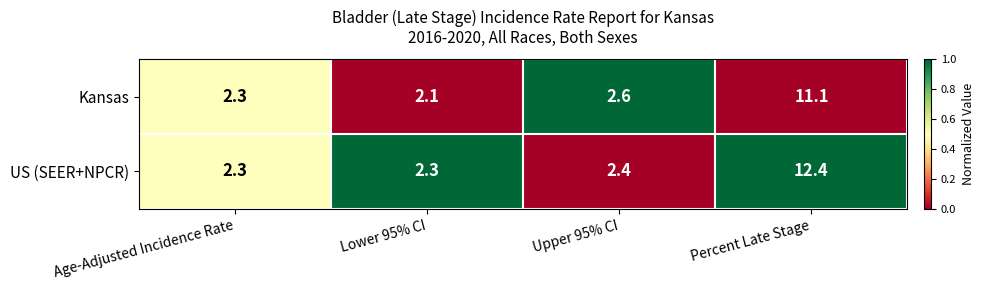

Reading left to right, what are all the values shown in this chart?

Kansas: Age-Adjusted Incidence Rate=2.3	Lower 95% CI=2.1	Upper 95% CI=2.6	Percent Late Stage=11.1
US (SEER+NPCR): Age-Adjusted Incidence Rate=2.3	Lower 95% CI=2.3	Upper 95% CI=2.4	Percent Late Stage=12.4